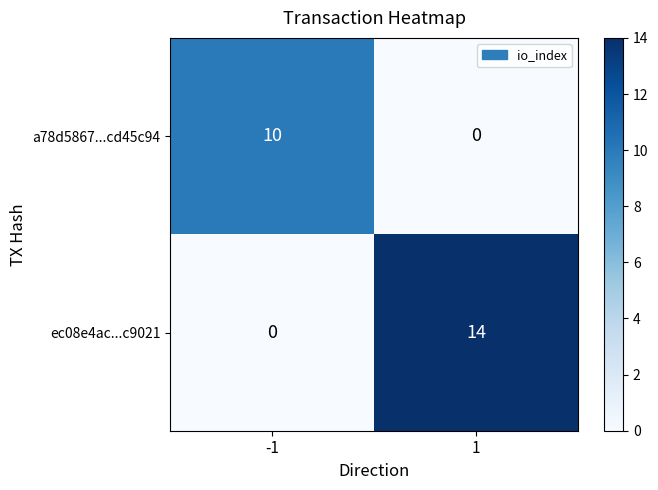

True or false: ec08e4ac...c9021 has a value of 18 at 1.

False